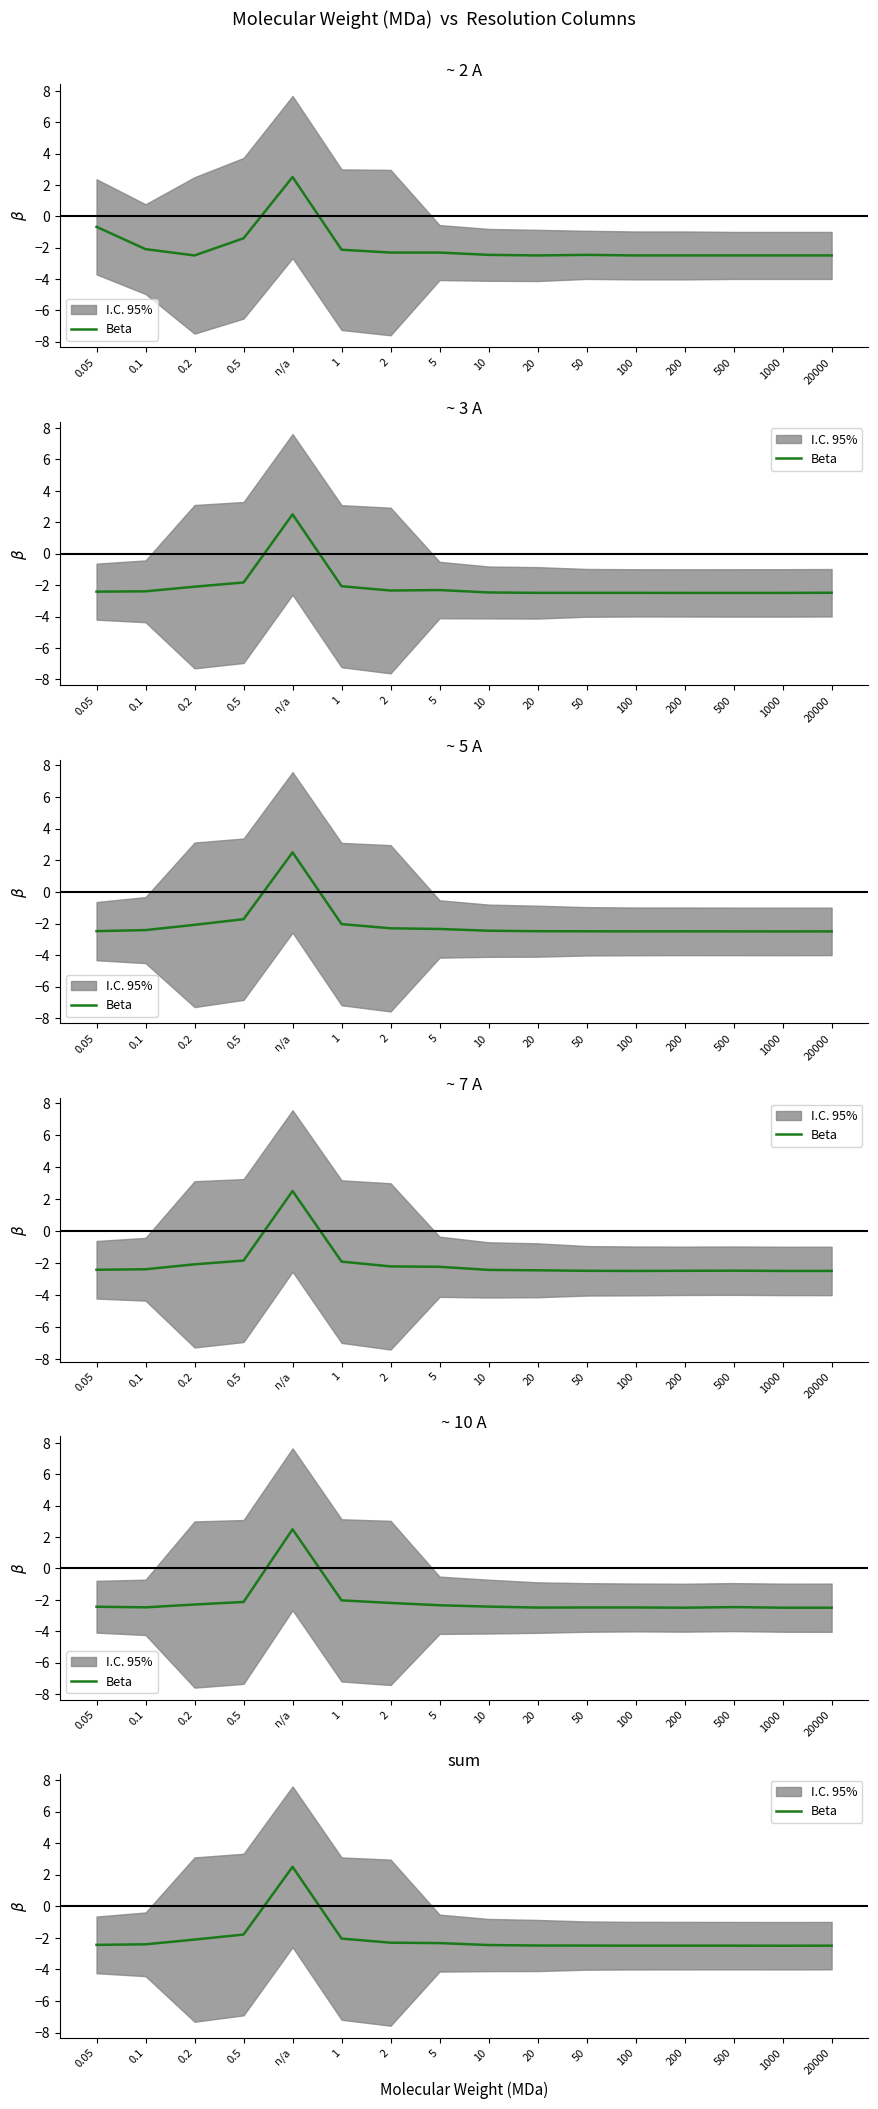

Does the chart display data point markers on the line(s)?

No